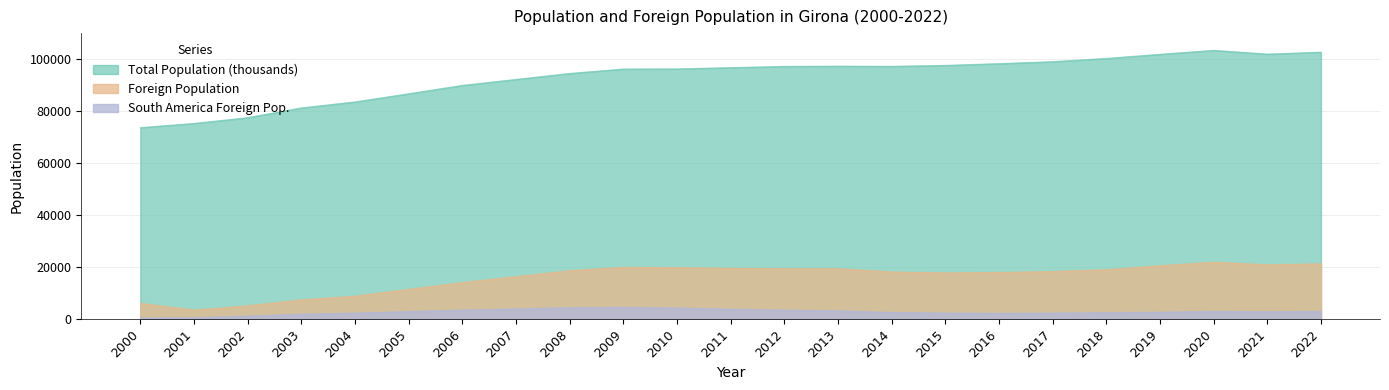

True or false: South America Foreign Pop. and Total Population (thousands) cross at least once.

False